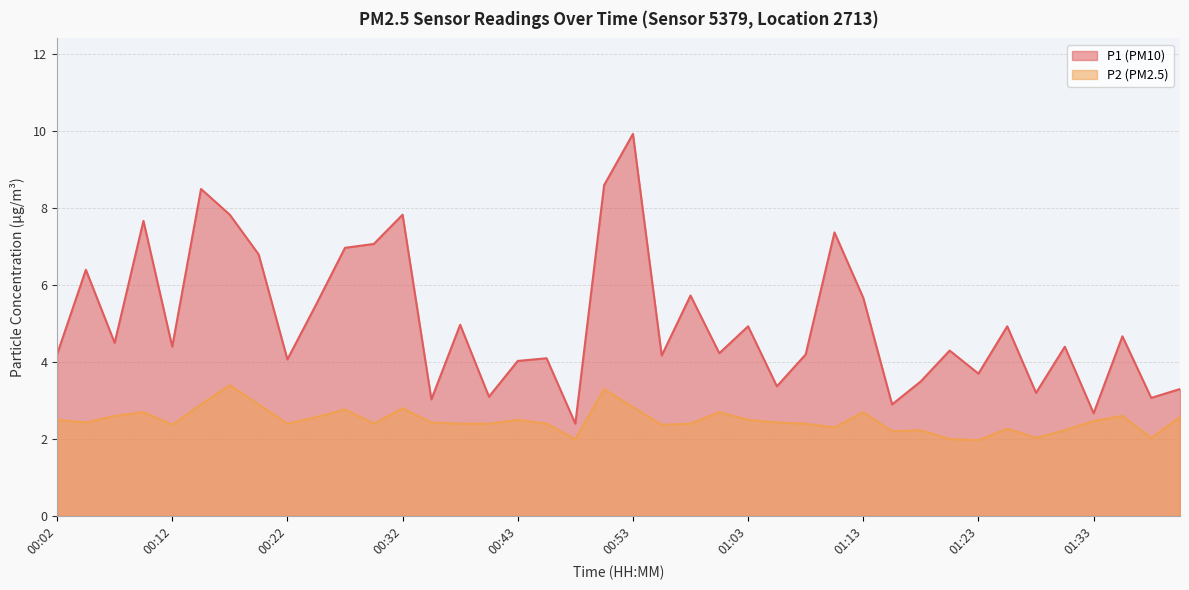

What is the sum of the P2 values at 00:12 and 00:02?

4.9